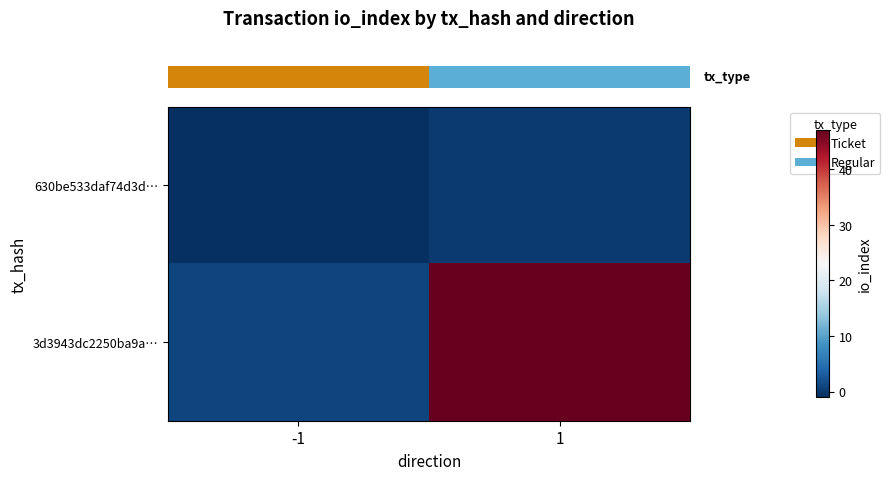

Which series has the largest total across all categories?

row_1